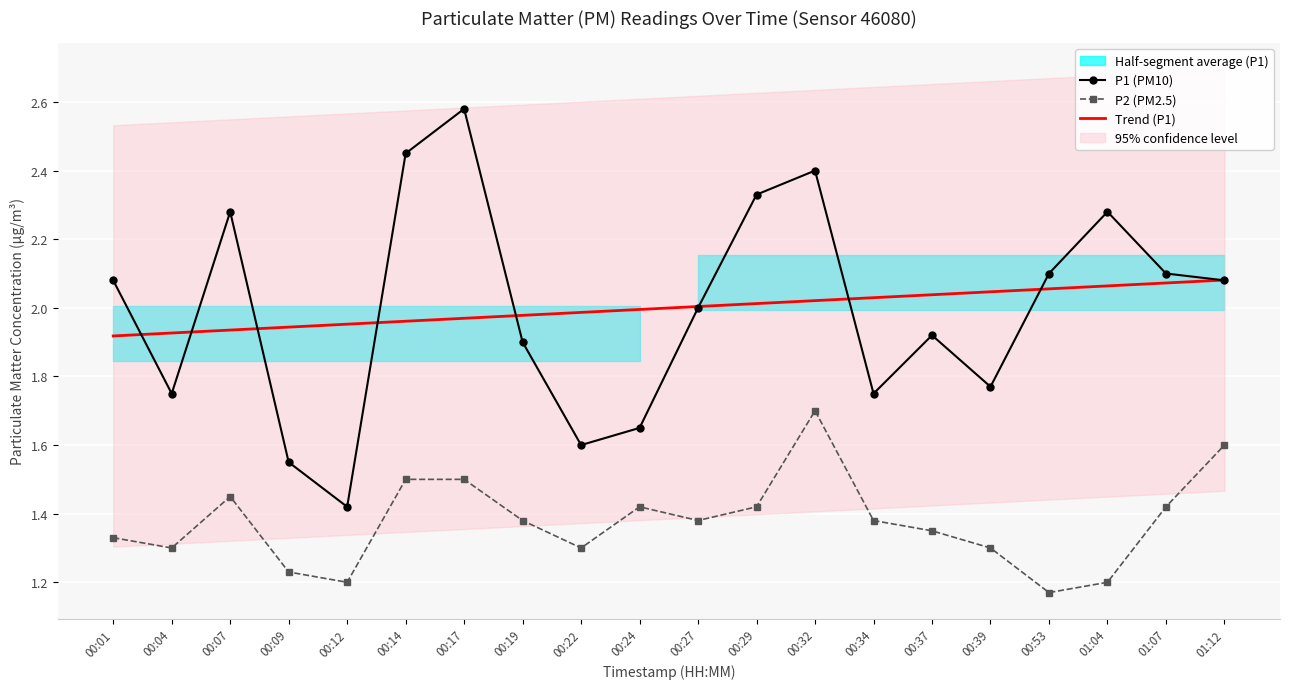

Rank the series at 00:01 from lowest to highest value.

P2 (PM2.5), Trend (P1), P1 (PM10)